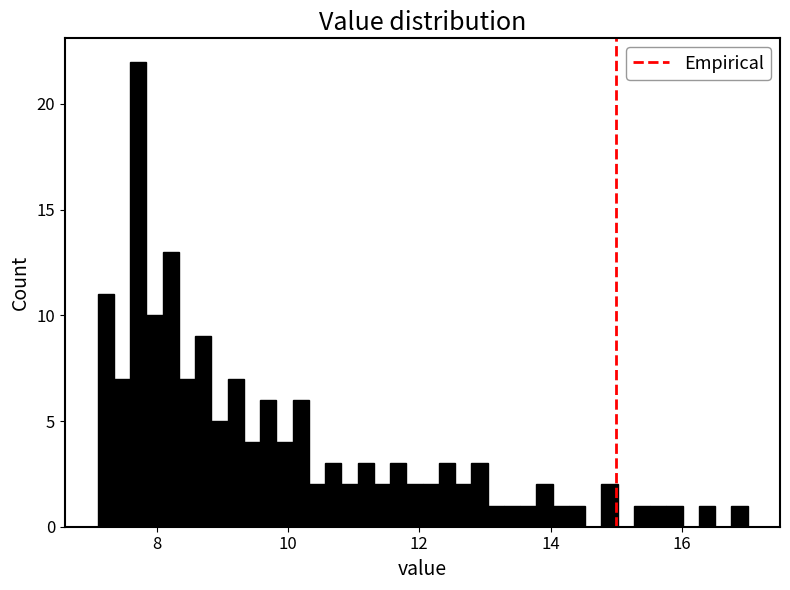

Read against the x-axis, roughly where is the centre of the tallest bar?

7.8